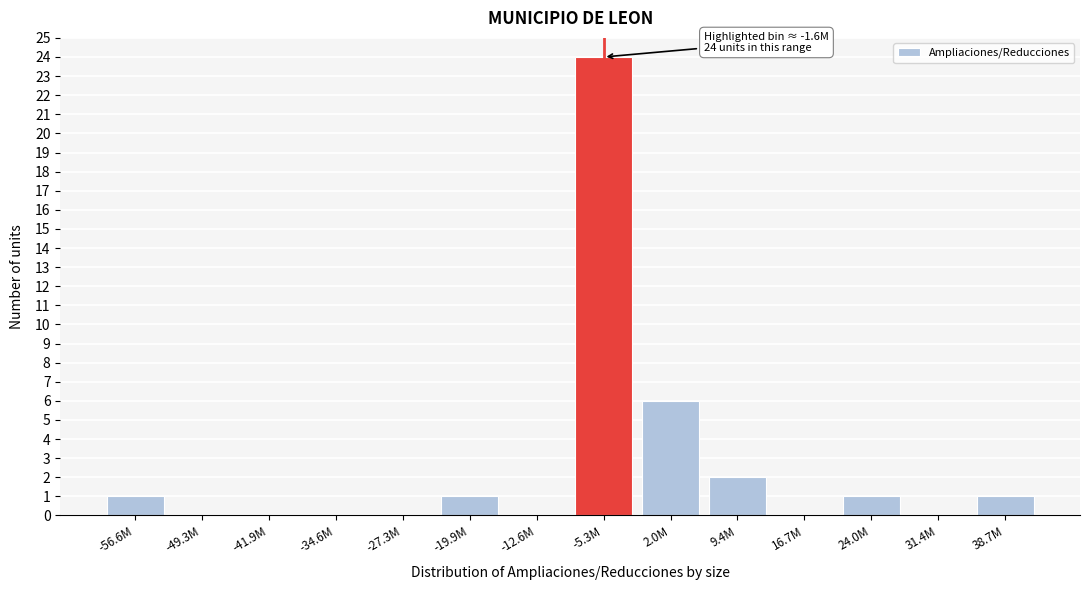

Reading right to left, transcribe all the data shown in this chart.

38.7M=1	31.4M=0	24.0M=1	16.7M=0	9.4M=2	2.0M=6	-5.3M=24	-12.6M=0	-19.9M=1	-27.3M=0	-34.6M=0	-41.9M=0	-49.3M=0	-56.6M=1